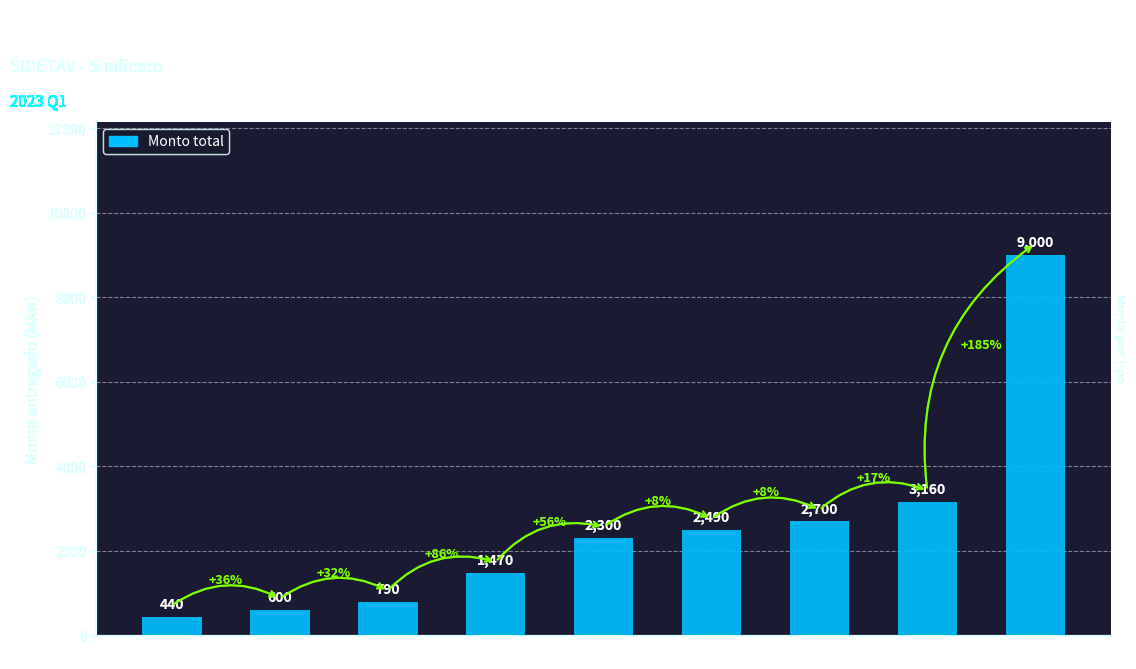

What is the ratio of the value at 440 to the value at 2300?

0.2